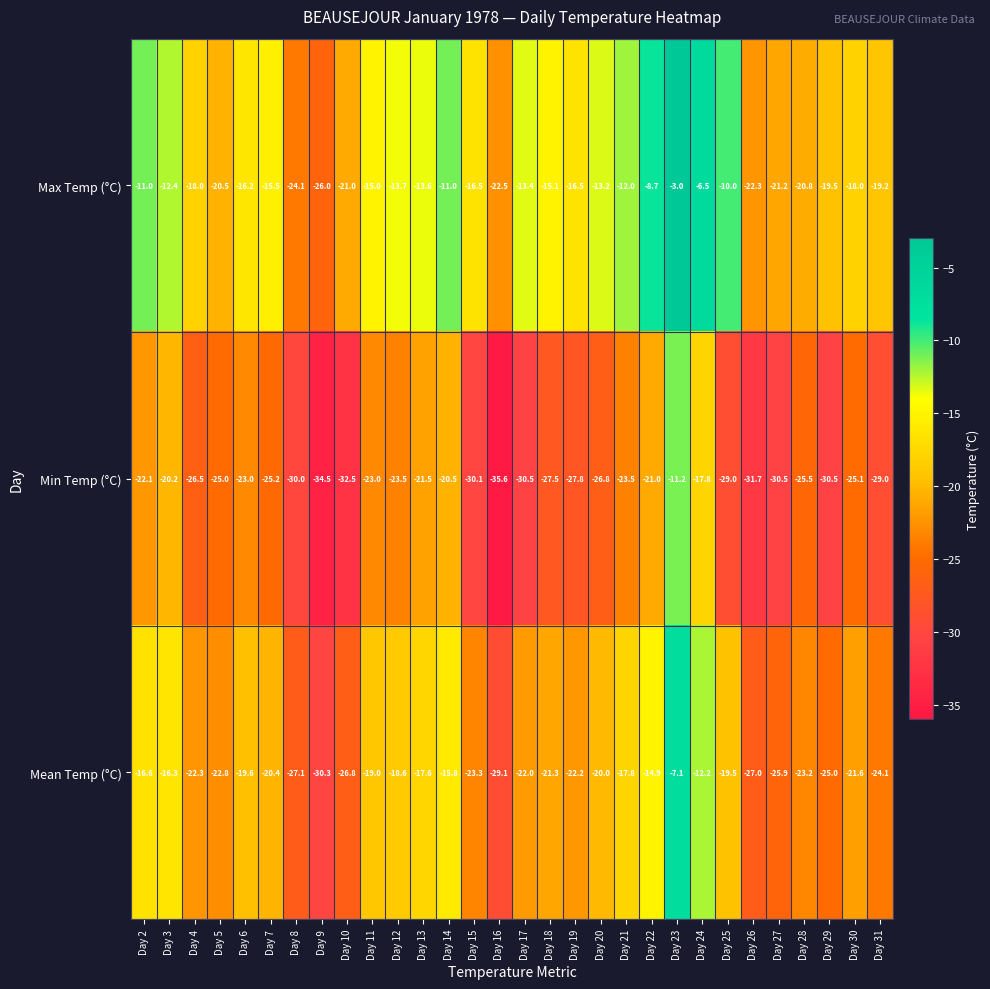

Which series changed the most between Day 4 and Day 6?

Min Temp (°C)